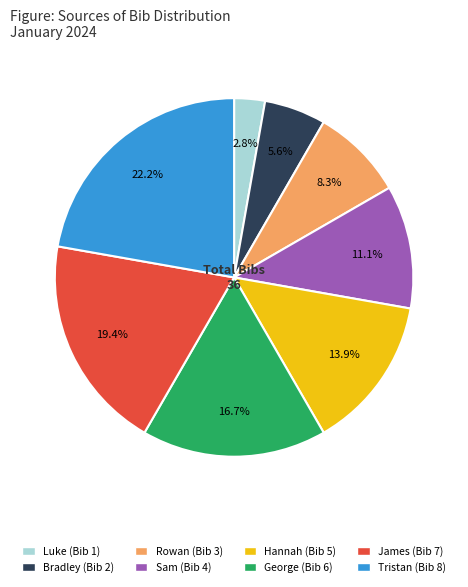

To the nearest percent, what is the average slice percentage?

12%